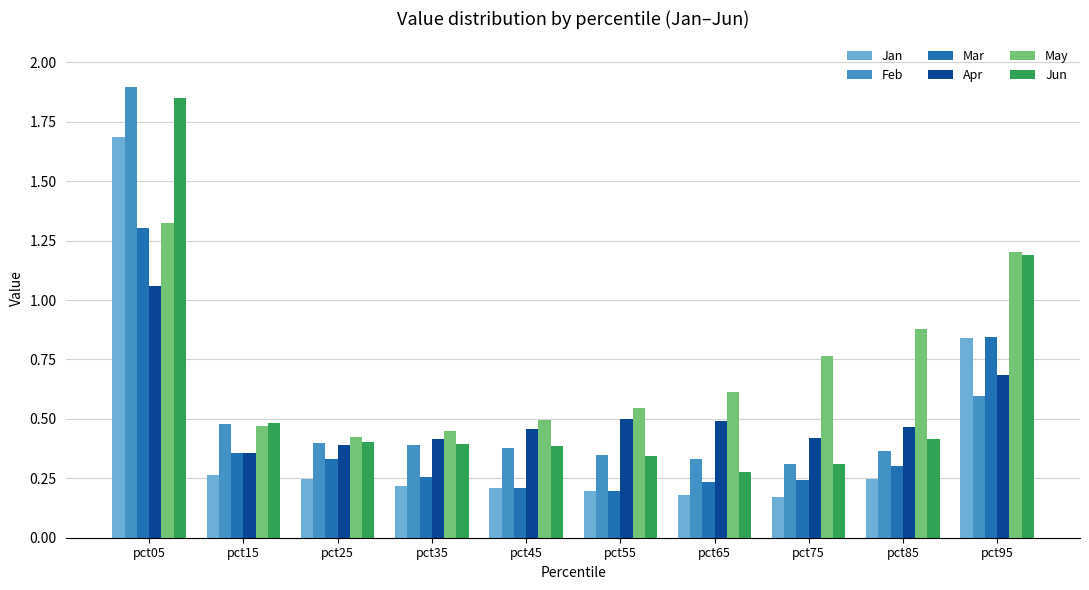

Which label corresponds to the largest value in the chart?

pct05